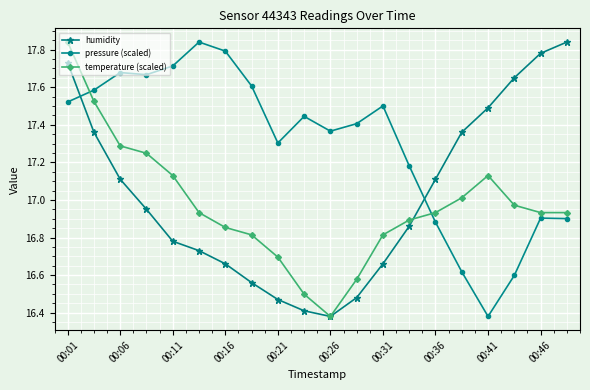

How many times do pressure (scaled) and humidity cross each other?

2